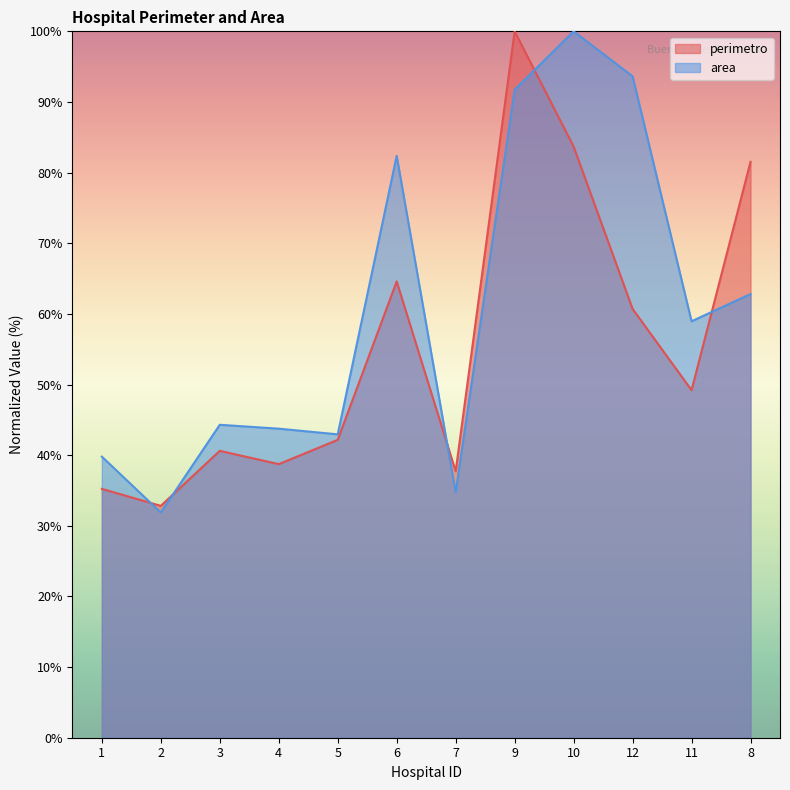

Reading left to right, transcribe all the data shown in this chart.

perimetro: 35.2	32.8	40.6	38.7	42.2	64.6	37.7	100.0	83.7	60.7	49.2	81.5
area: 39.8	31.9	44.3	43.8	42.9	82.4	34.7	91.7	100.0	93.6	59.0	62.8